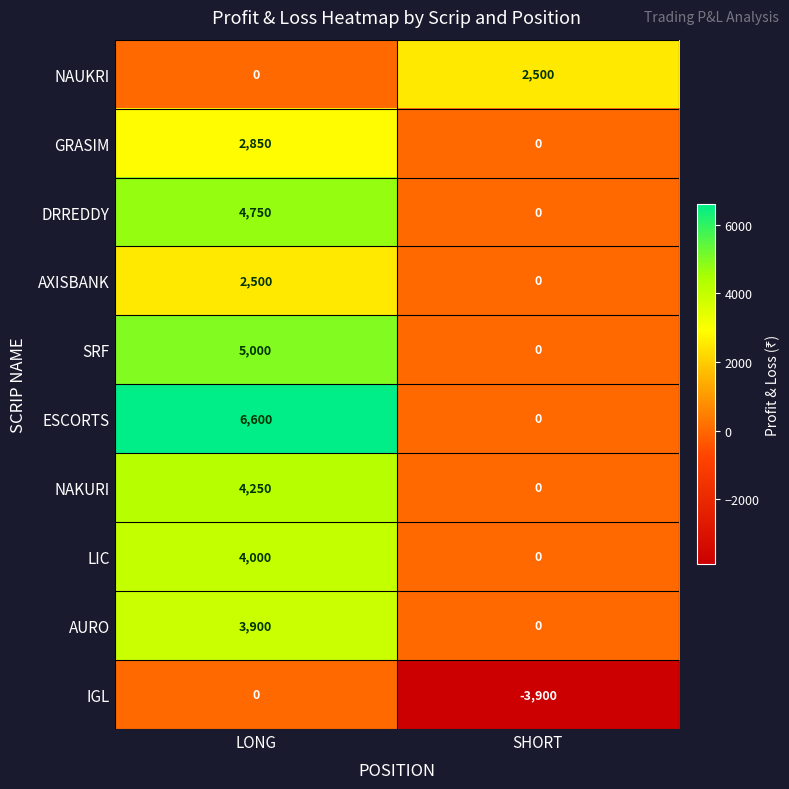

At which category is the sum across all series the highest?

LONG